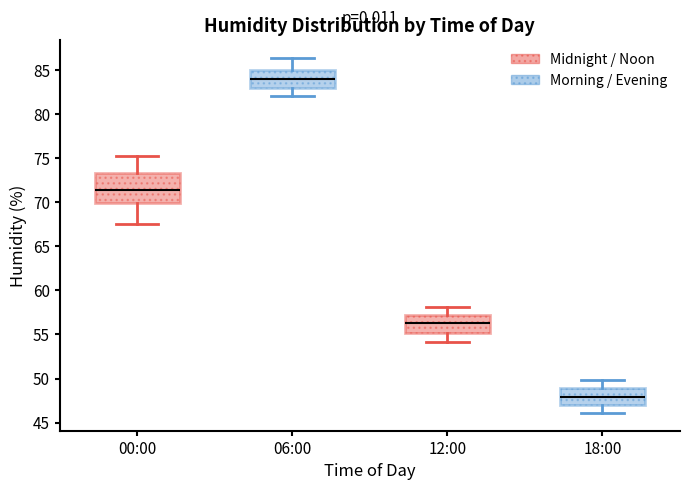

Which box is the tallest, from its lower edge to its upper edge?

00:00